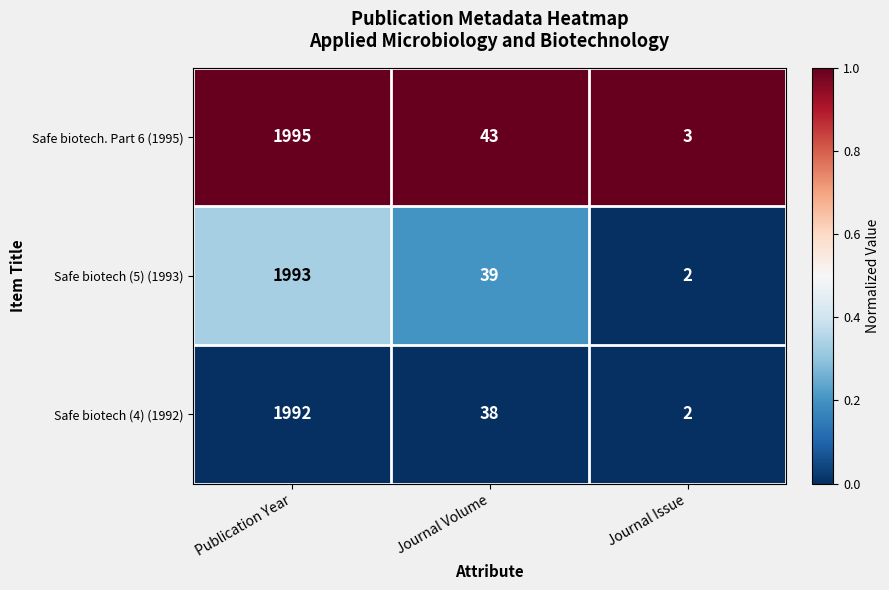

At which category is the sum across all series the highest?

Publication Year